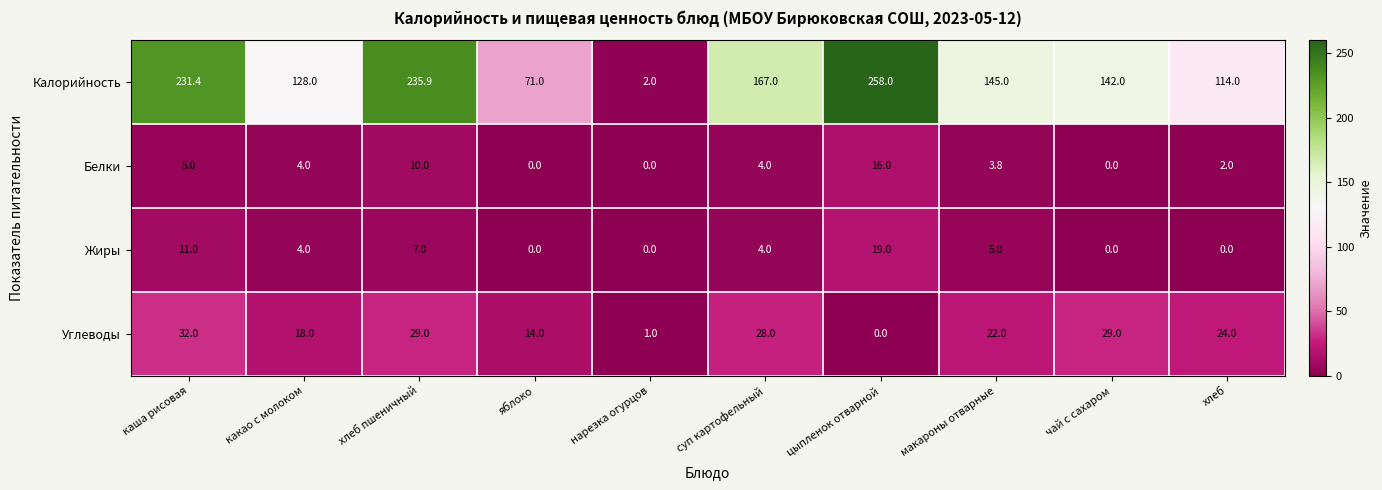

True or false: Калорийность has a value of 235.9 at хлеб пшеничный.

True